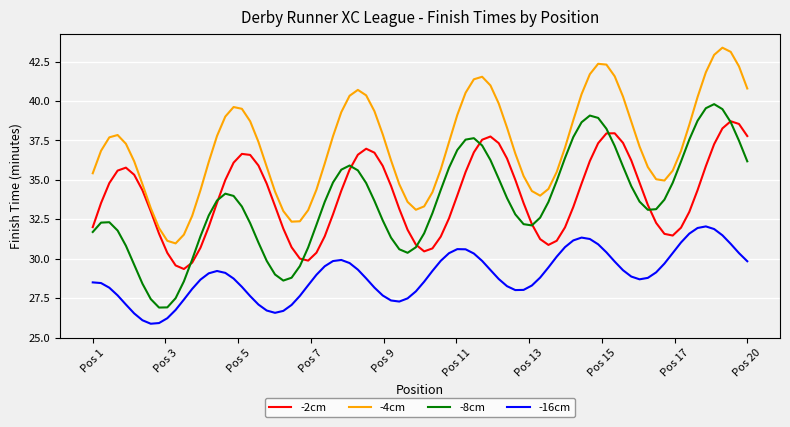

Which series has the largest total across all categories?

-4cm